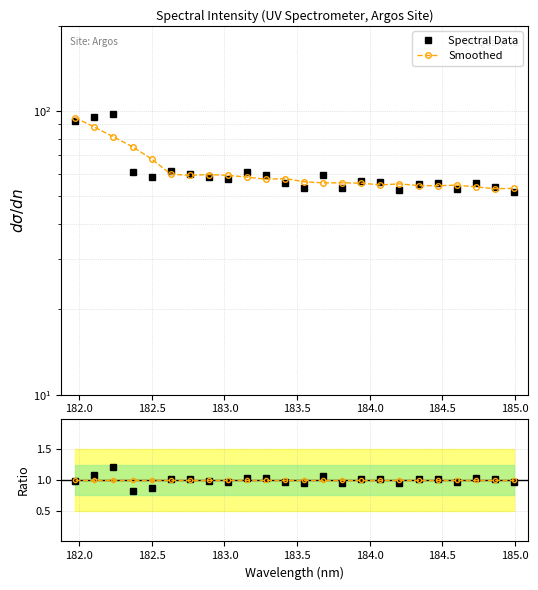

How many values in the Ratio series exceed 1?

13